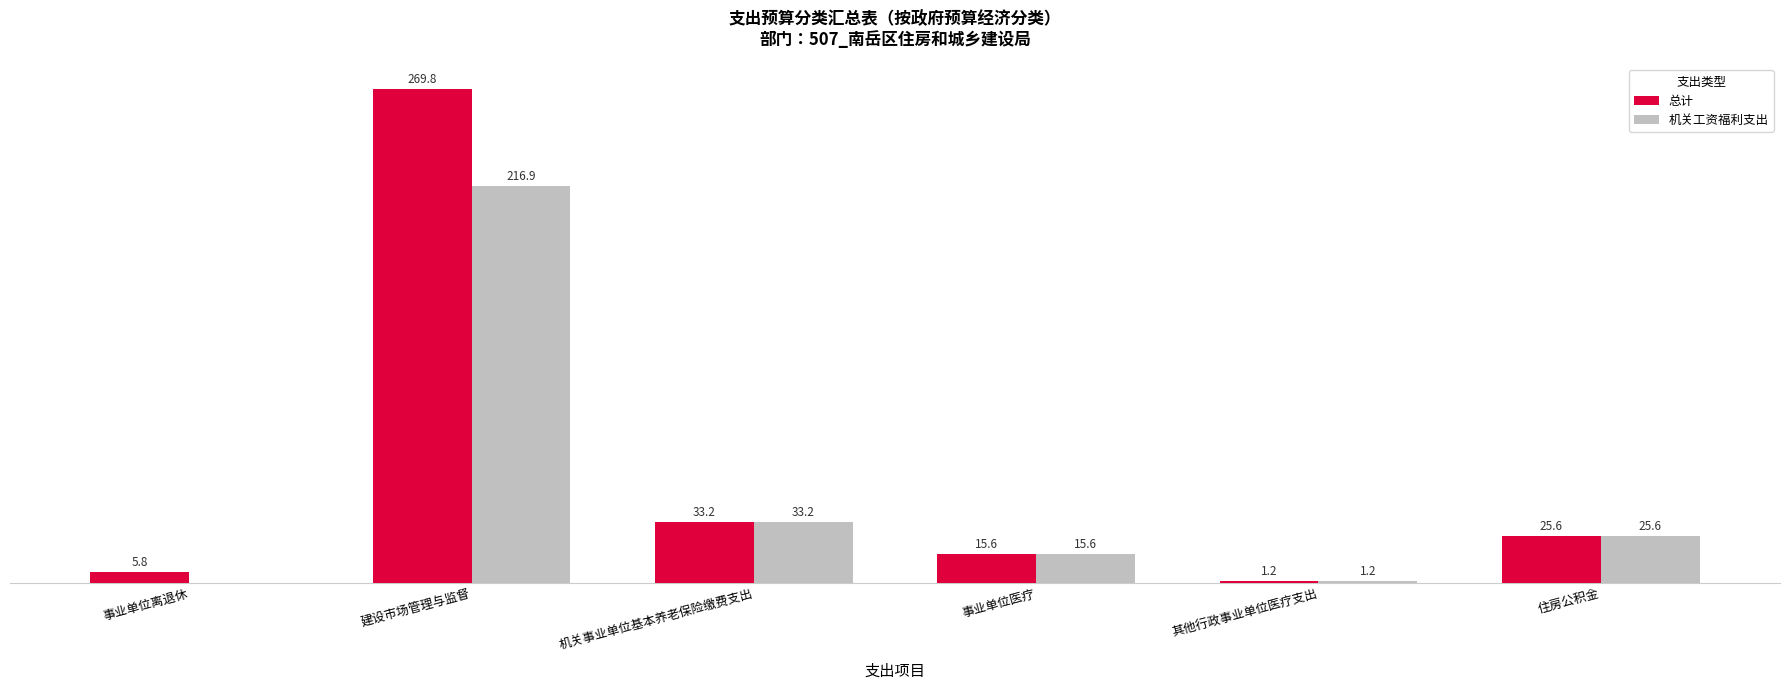

Which series has the largest total across all categories?

总计